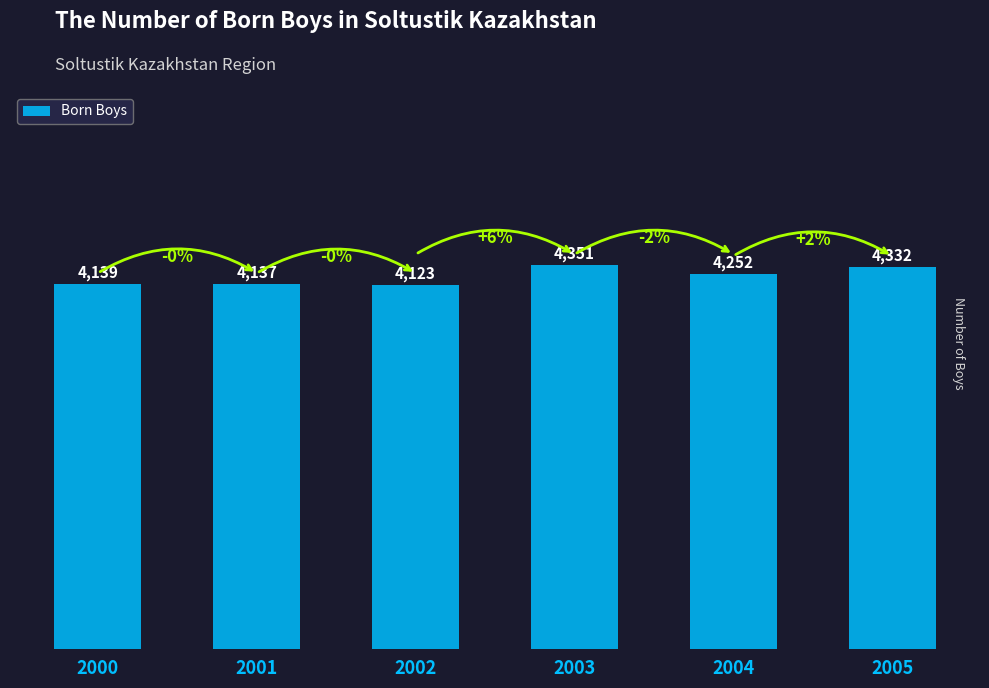

What is the ratio of the value at 2004 to the value at 2000?

1.0